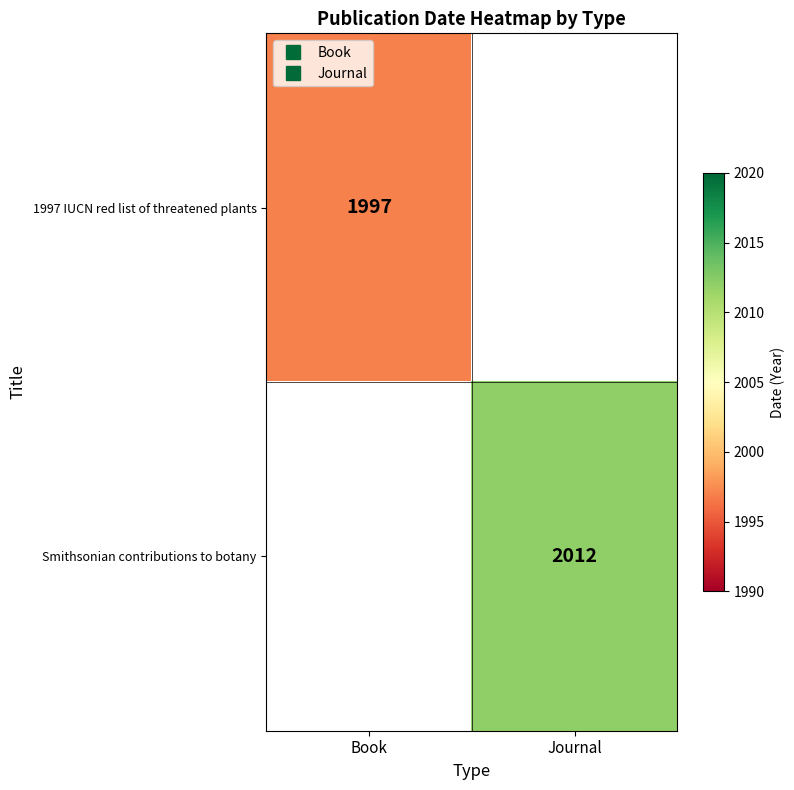

Between Journal and Book, which is larger?

Book